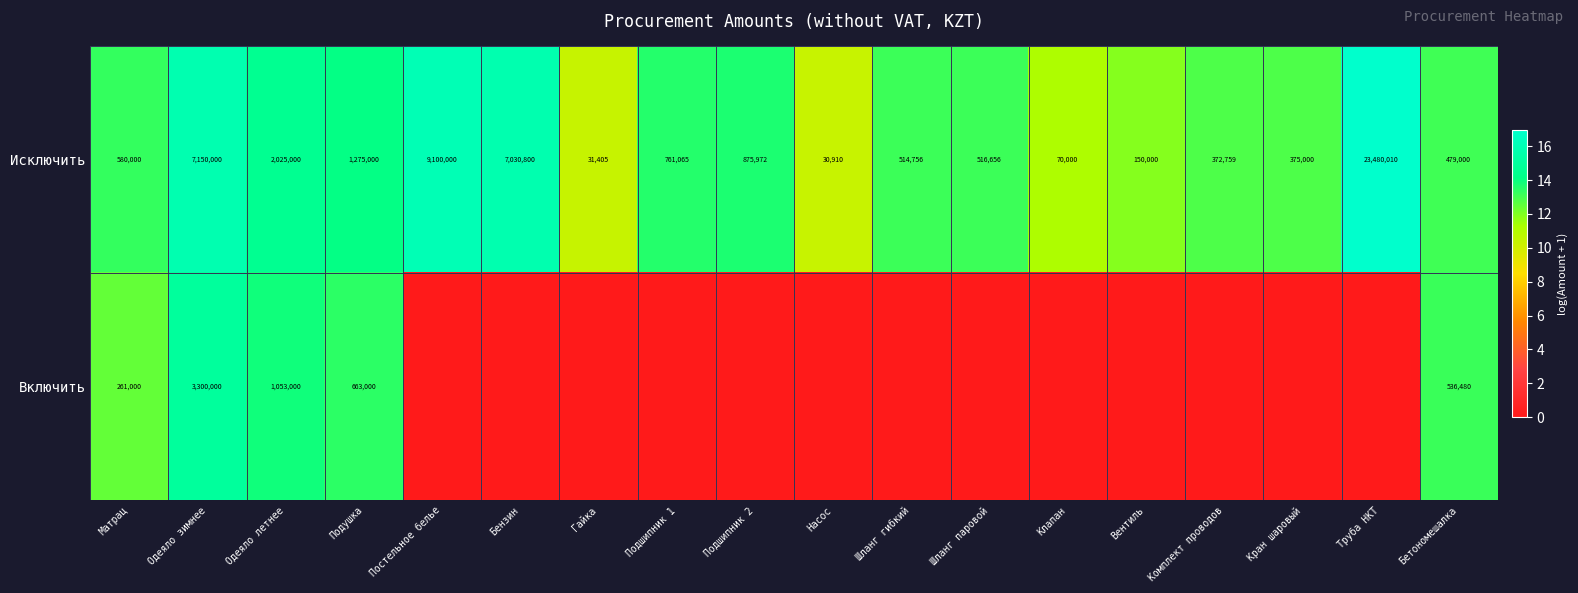

What is the sum of all Исключить values?

54818333